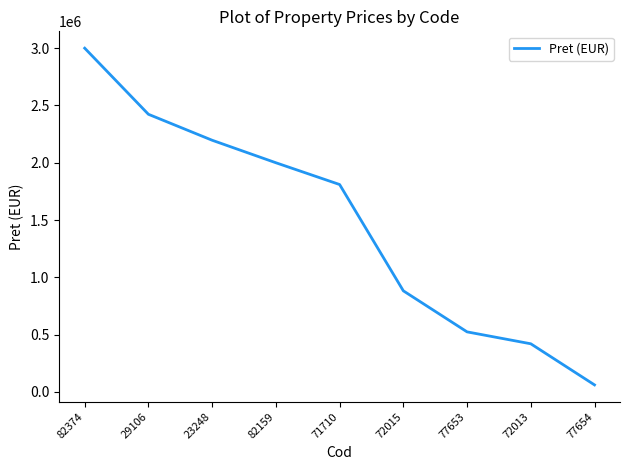

True or false: the data shows 2196400 at 23248.

True